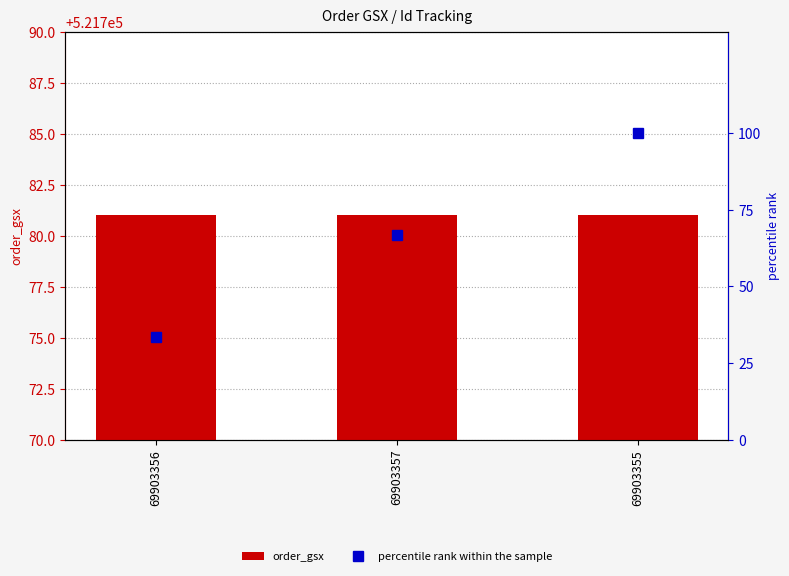

Which series has the largest total across all categories?

order_gsx